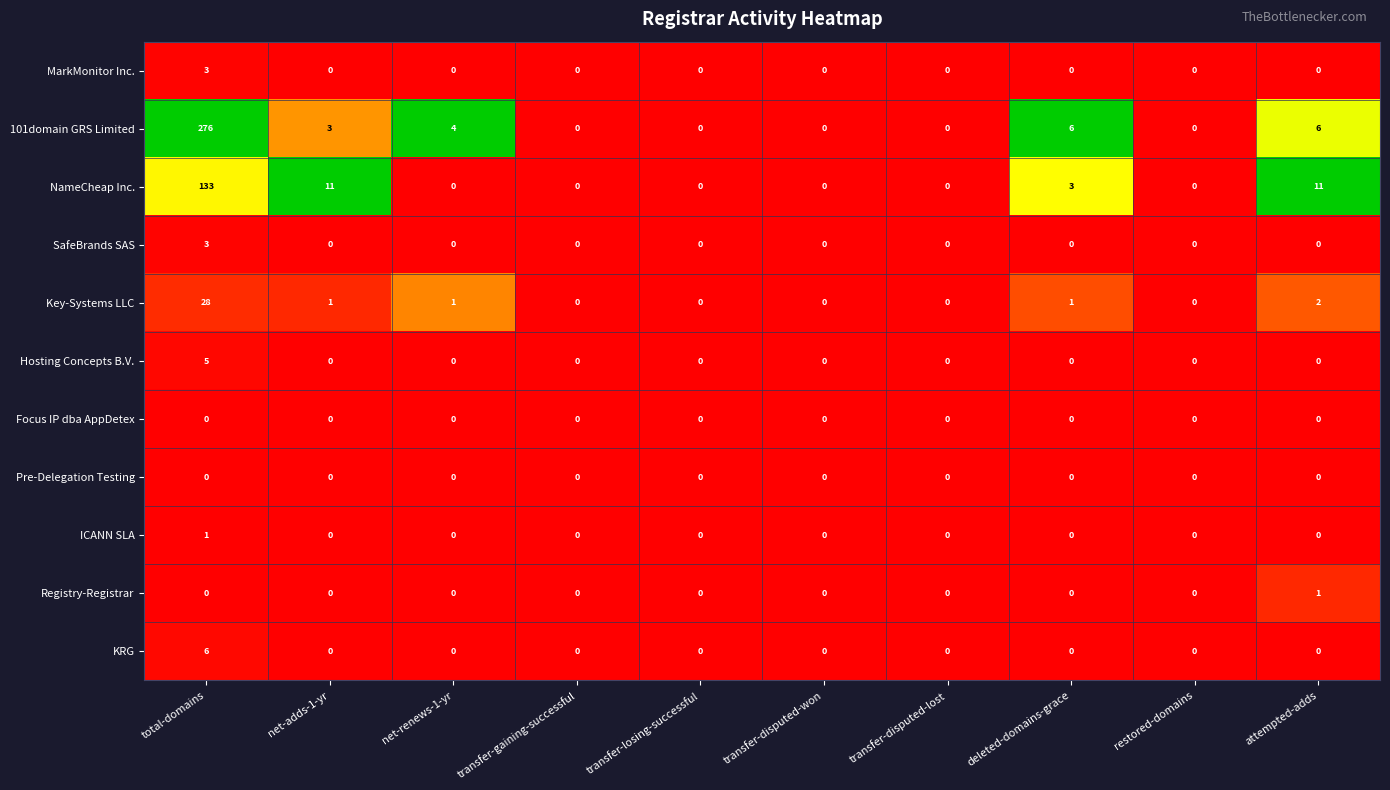

What is the sum of all MarkMonitor Inc. values?

3